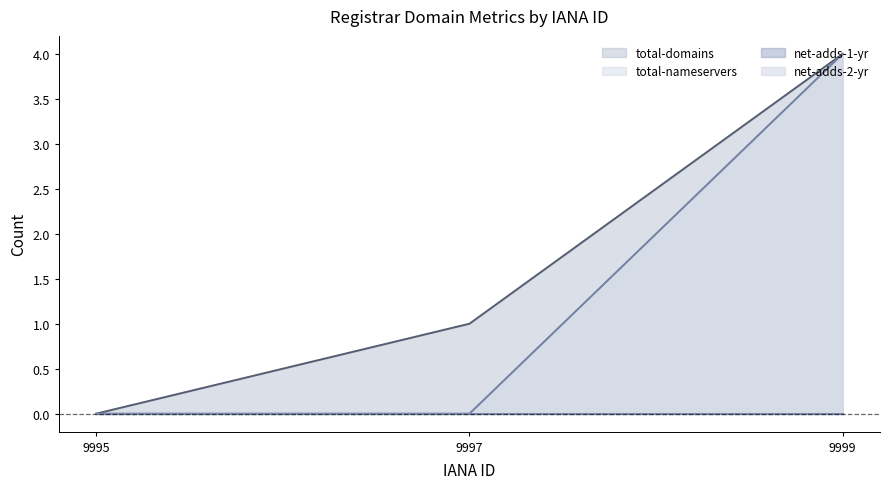

What is the sum of all total-nameservers values?

4